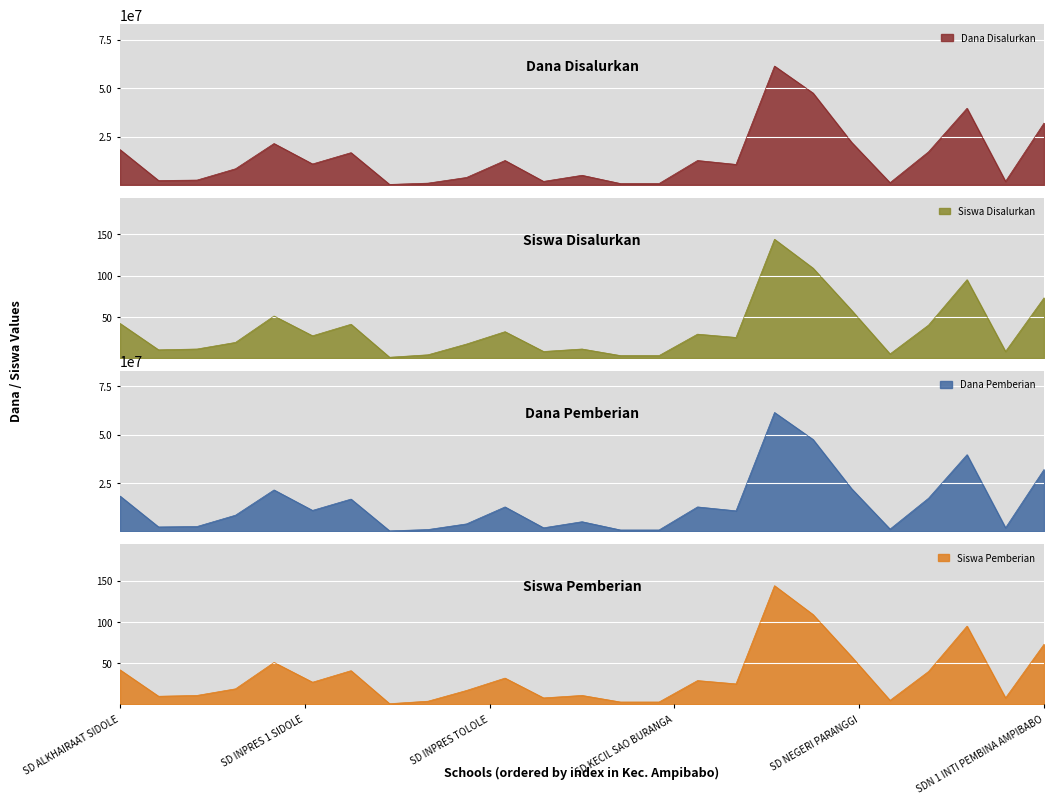

What is the difference between the highest and lowest values at SD NEGERI 2 LEMO?

10574975